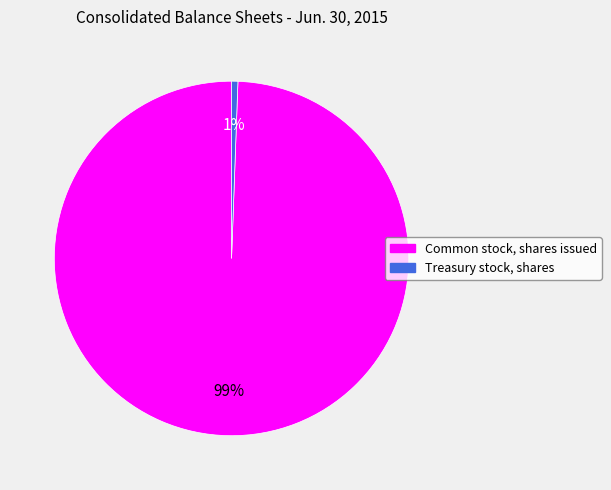

Which has a higher value, Common stock, shares issued or Treasury stock, shares?

Common stock, shares issued